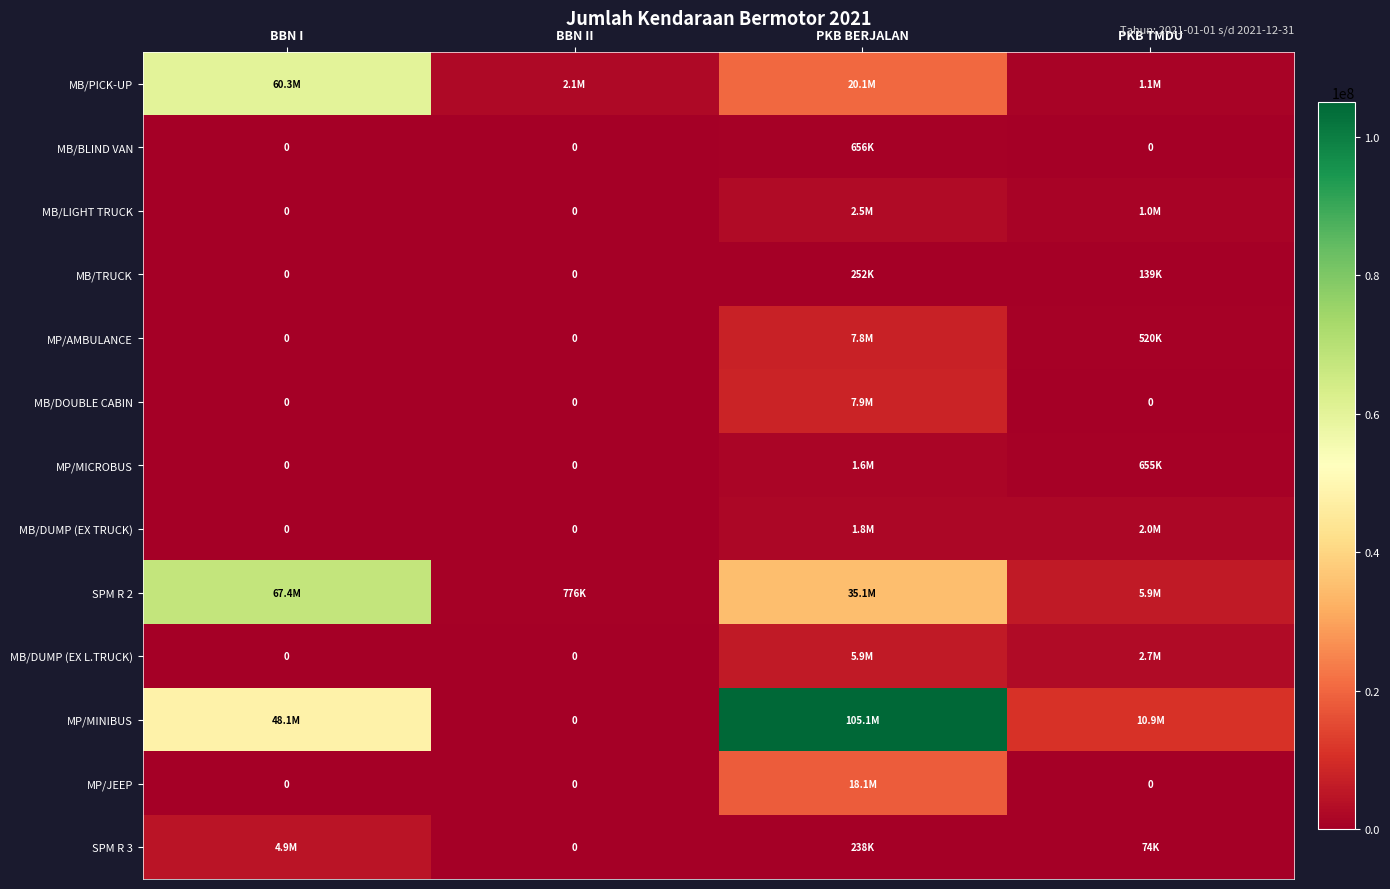

What is the difference between the highest and lowest values at BBN I?

67395000